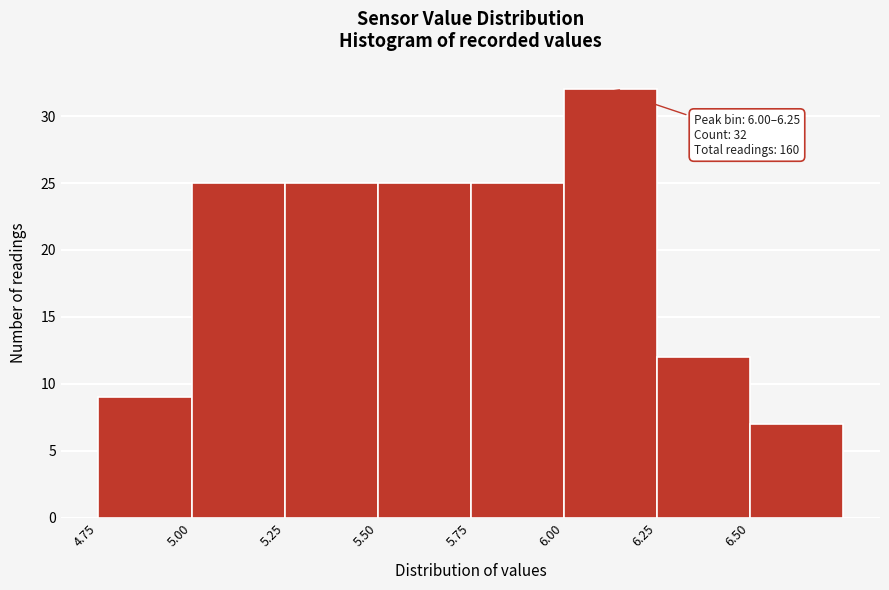

Which range on the x-axis has the tallest bar?

6.00 to 6.25